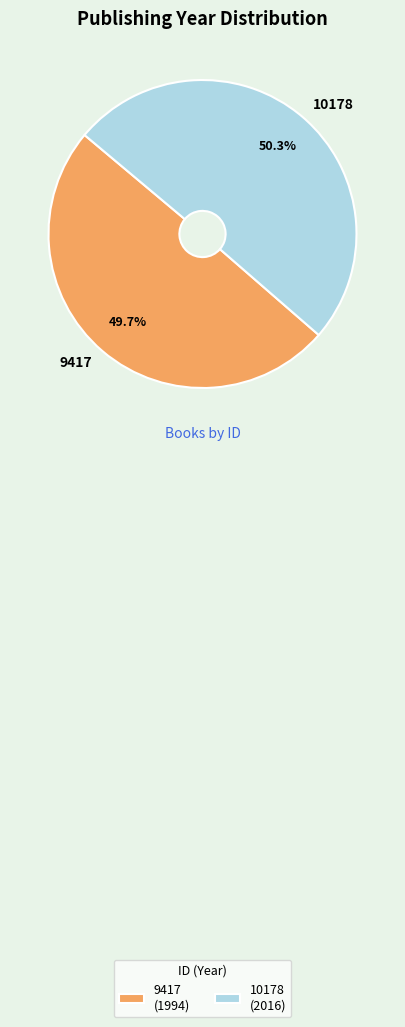

What percentage do 9417 and 10178 together represent?

100.0%